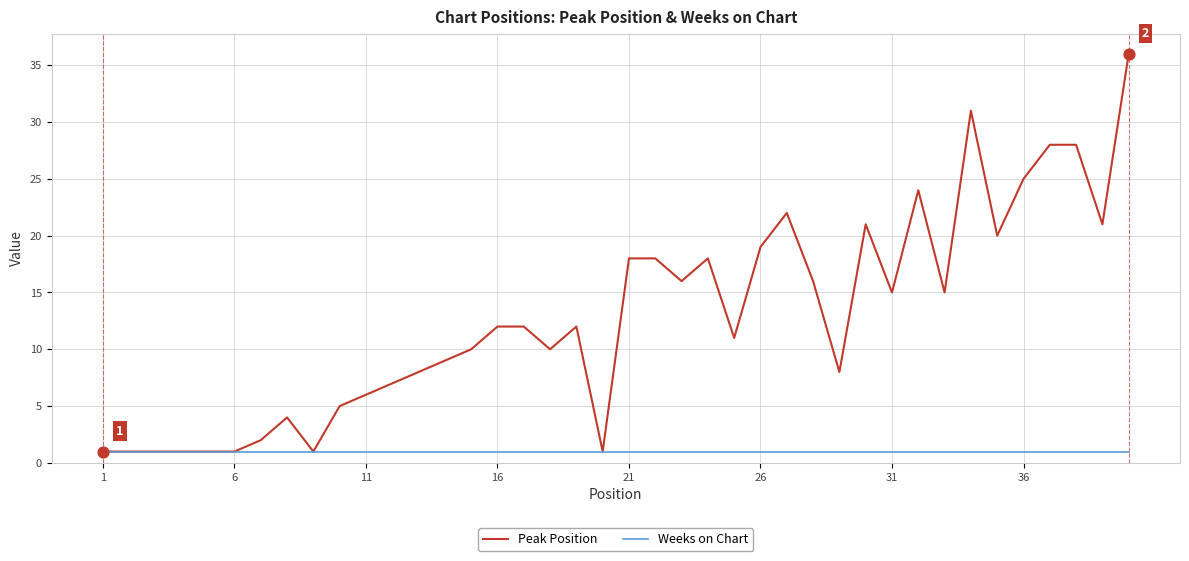

Which series has the largest range (max minus min)?

Peak Position